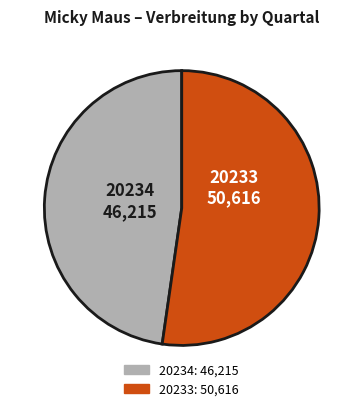

The 20233 slice represents 43% of the pie. True or false?

False